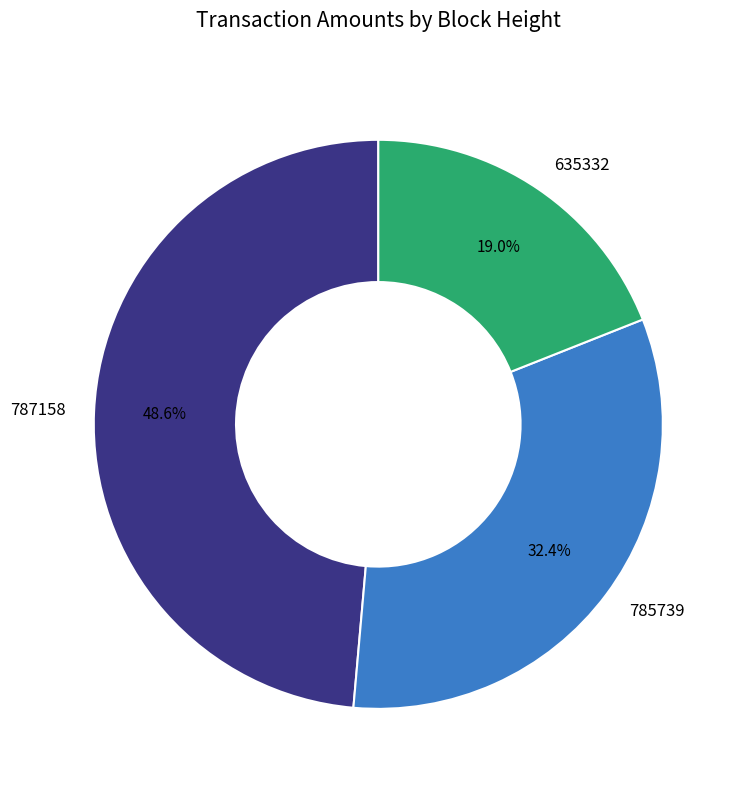

Does 785739 represent more than half of the total?

No